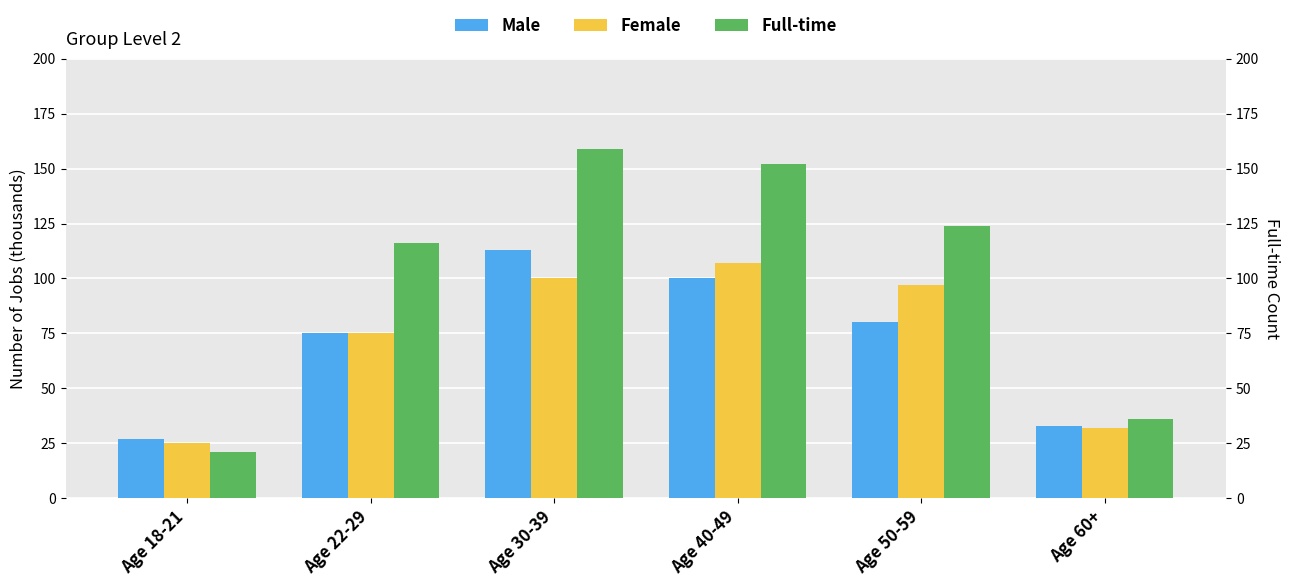

Between Age 30-39 and Age 60+, which series saw the biggest shift?

Full-time